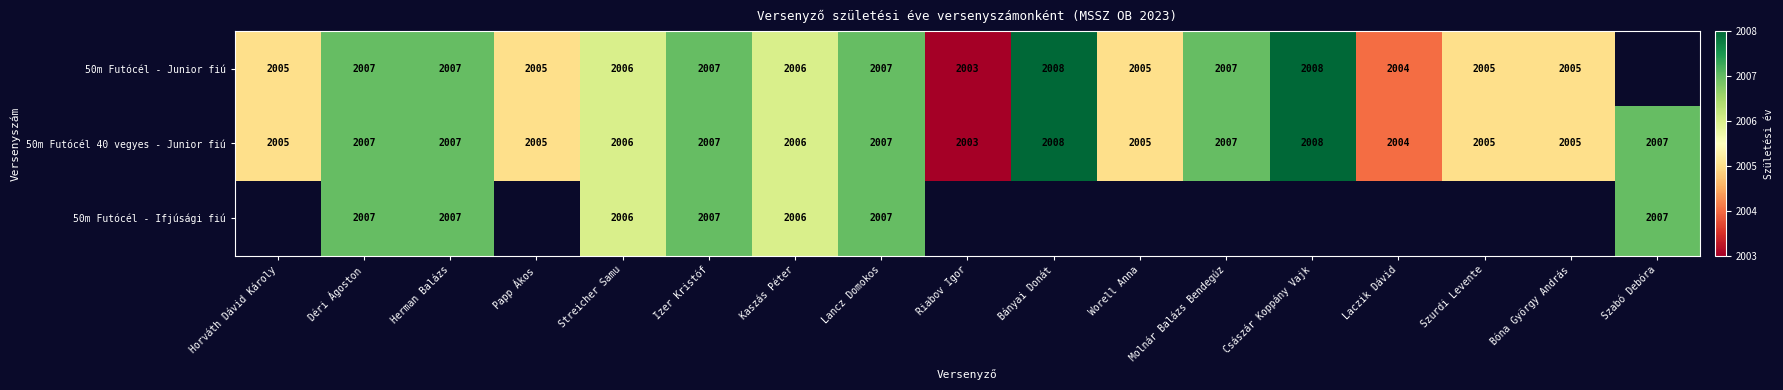

How many data points in 50m Futócél 40 vegyes - Junior fiú are less than 2006?

7